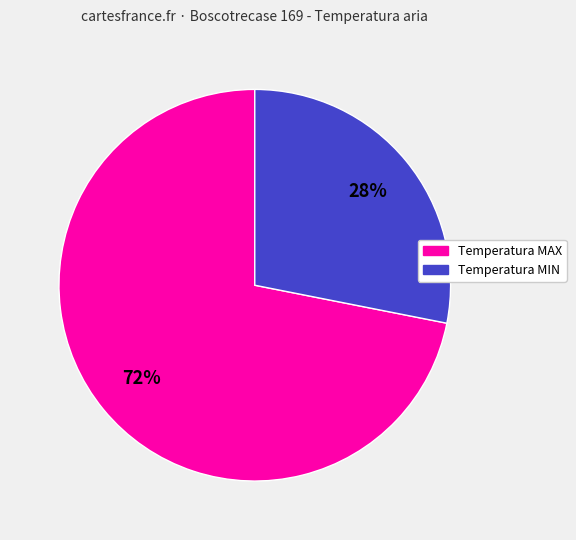

To the nearest percent, what is the difference between the largest and smallest slice percentages?

44%